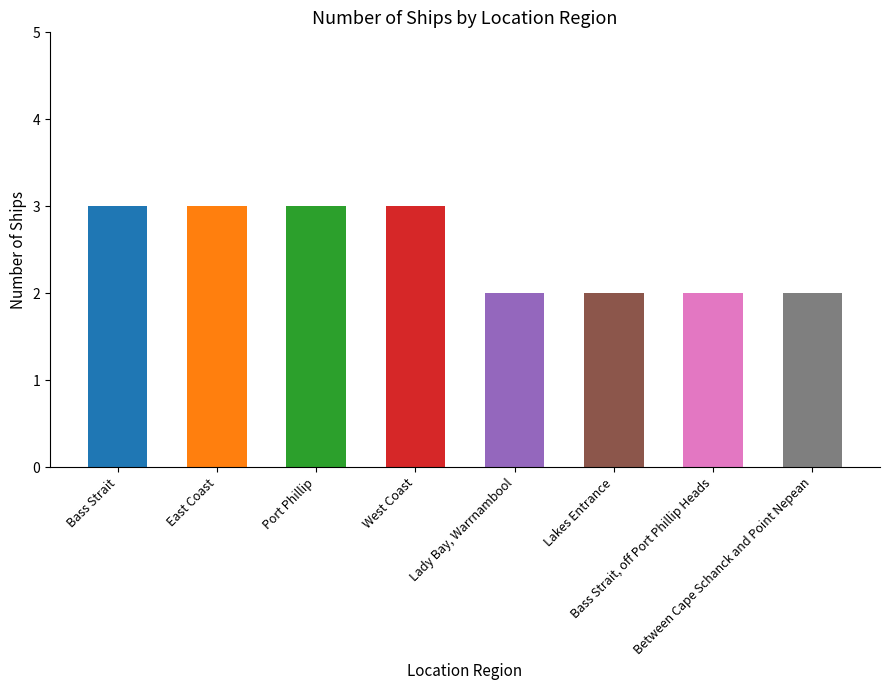

Does the chart contain stacked bars?

No